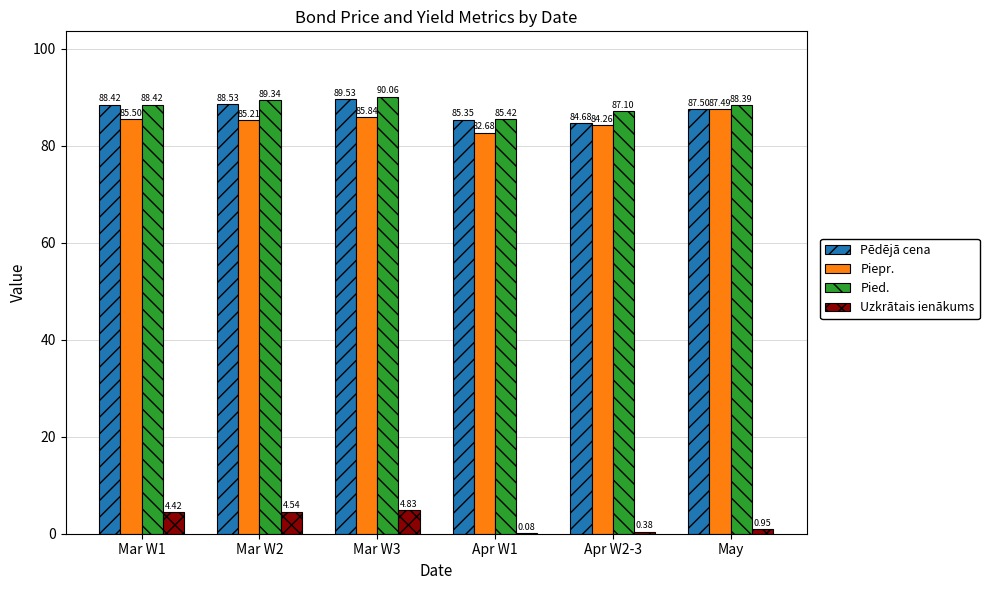

True or false: Pēdējā cena has a value of 87.5 at May.

True